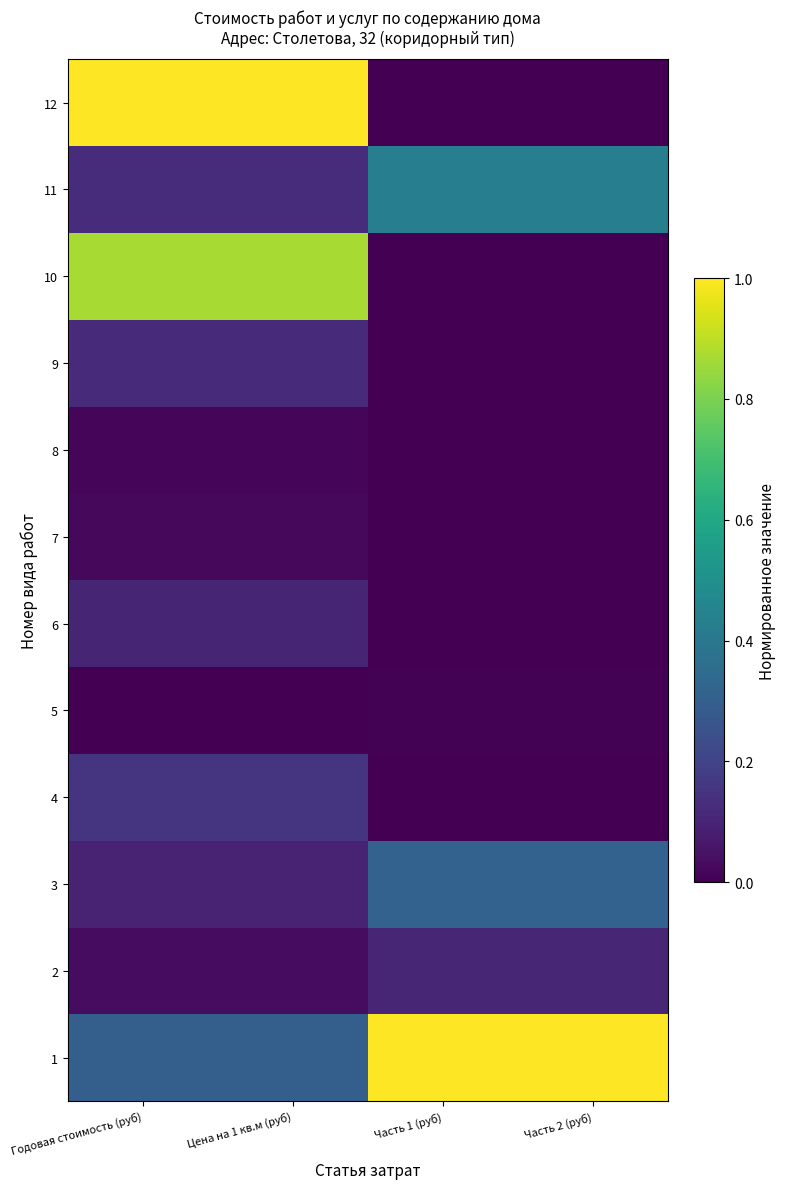

Which series changed the most between Годовая стоимость (руб) and Часть 1 (руб)?

12